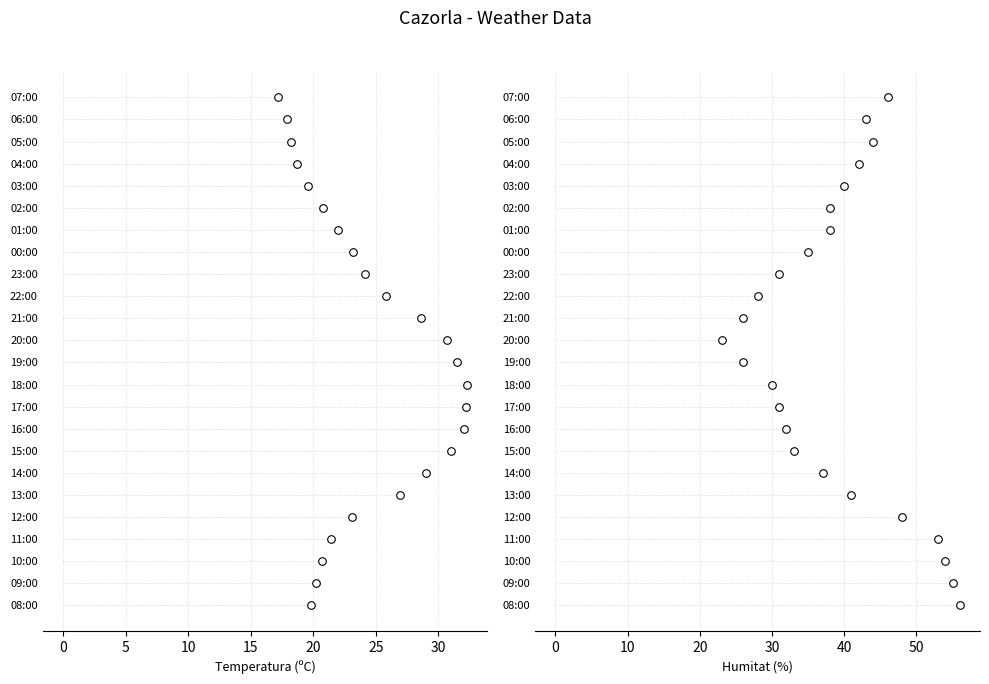

Is the value of Humitat (%) at 30 greater than the value of Temperatura (ºC) at 15?

Yes